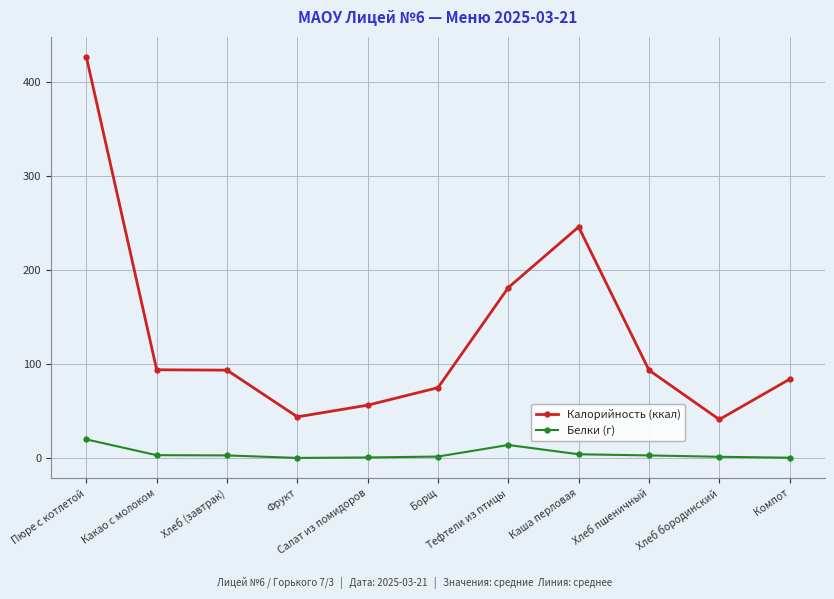

What is the difference between the maximum and minimum values in the Калорийность (ккал) series?

385.0